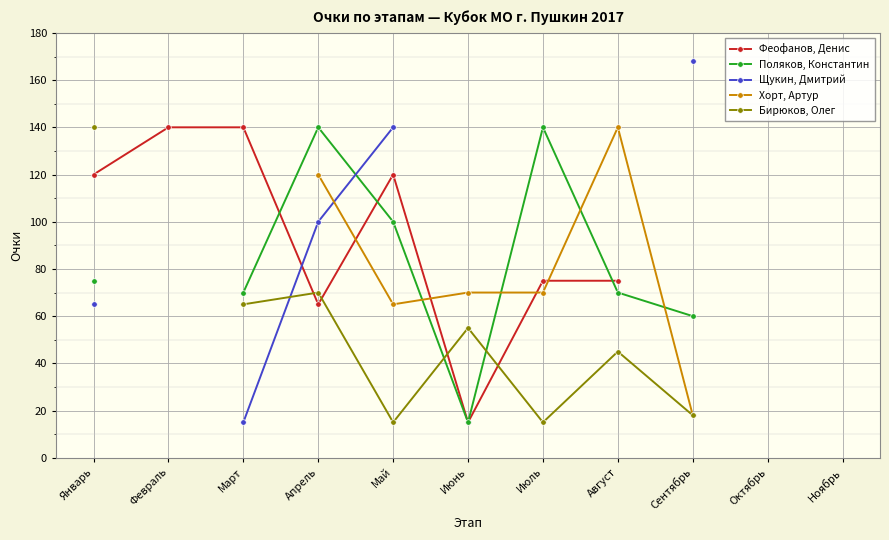

The value of Щукин, Дмитрий at Март is 15.0. True or false?

True